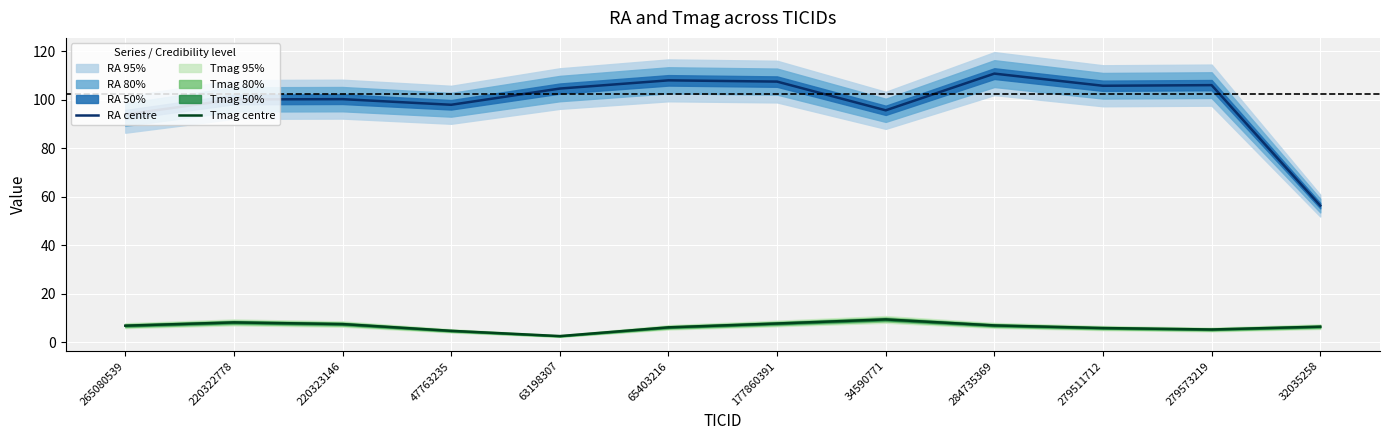

What is the average value of the RA centre series?

98.9